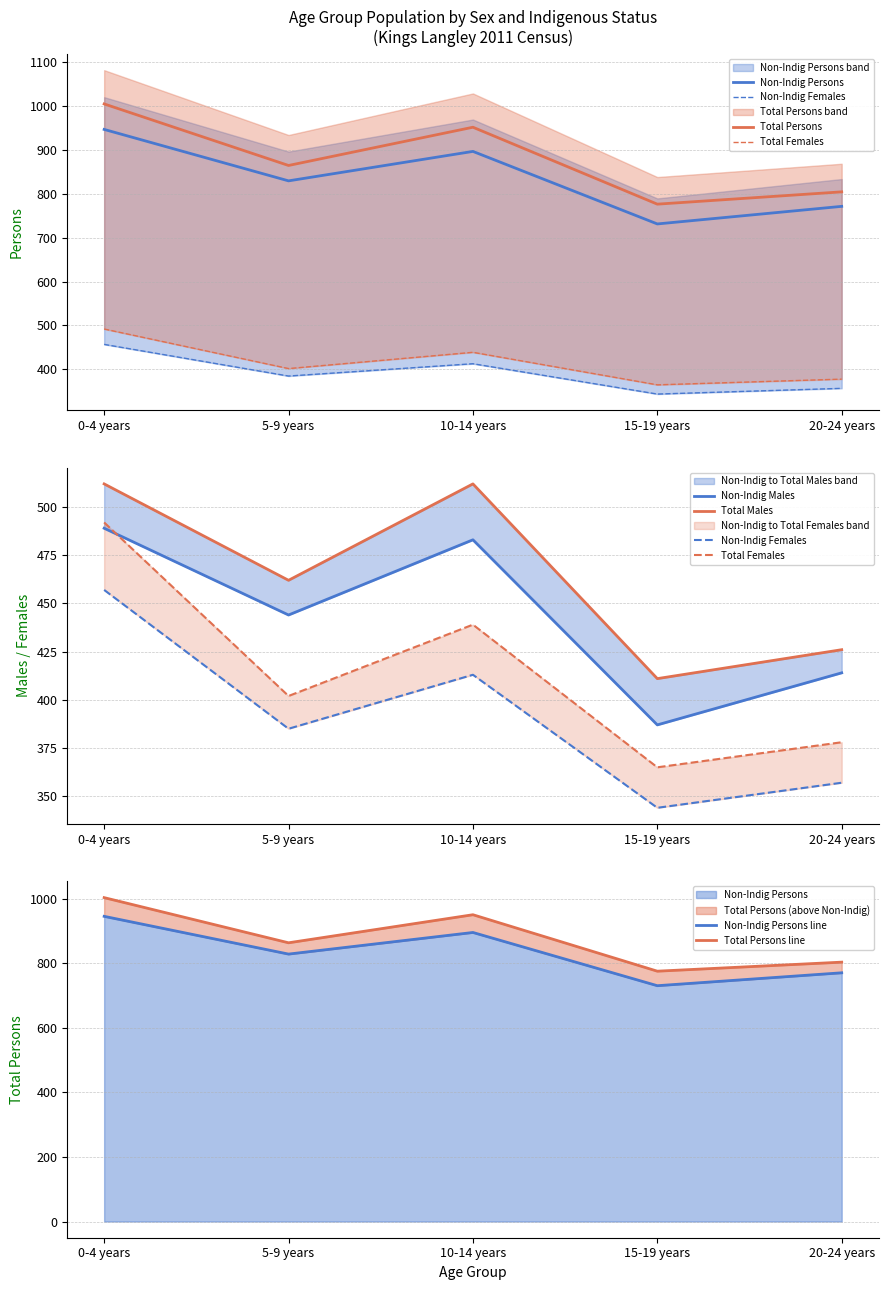

Where is the first local maximum for Non-Indig Persons?

10-14 years